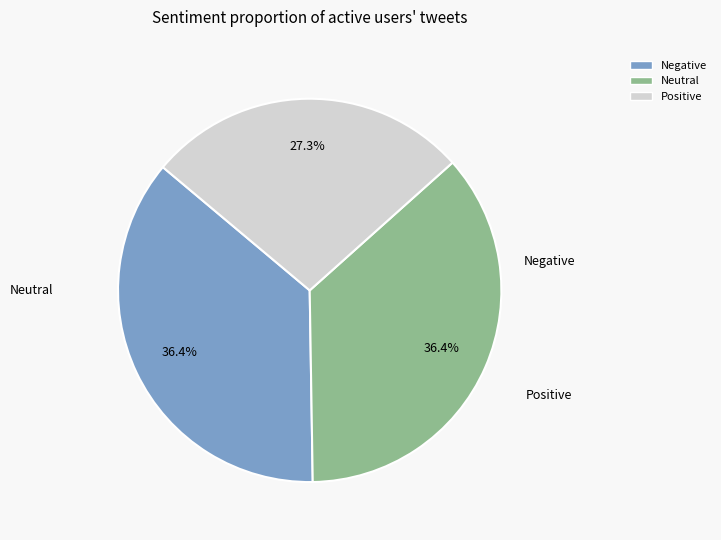

Does any single category account for the majority?

No